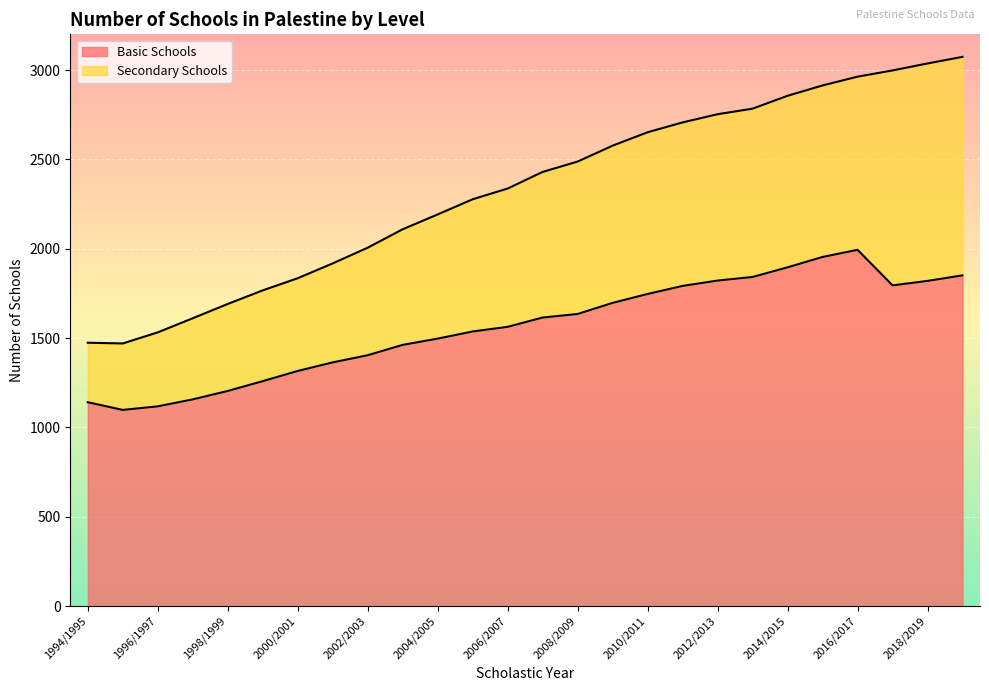

What is the difference between the second highest and second lowest values in the Basic Schools series?

836